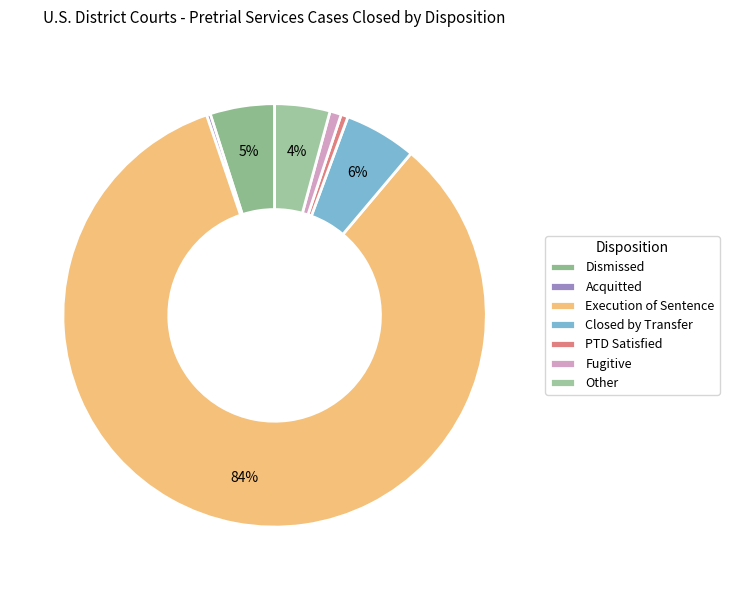

Is it true that PTD Satisfied is 1% of the pie?

True